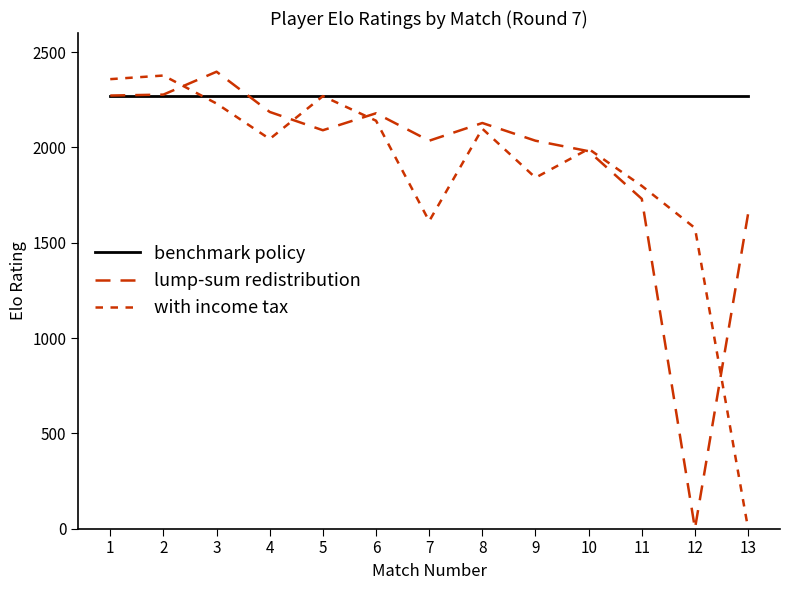

List the series in order of their peak value, lowest first.

benchmark policy, with income tax, lump-sum redistribution